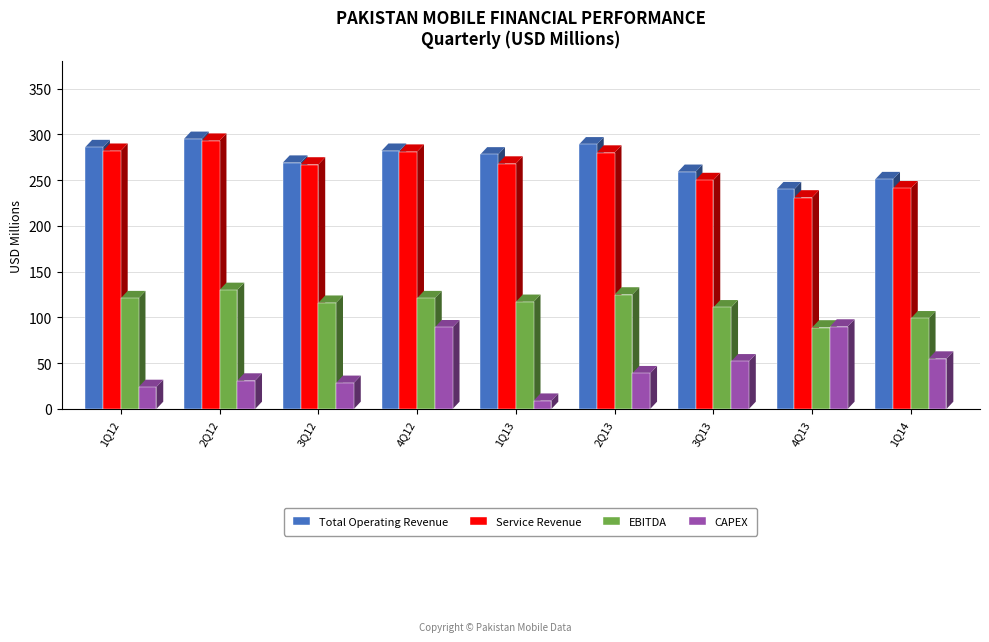

The value of EBITDA at 2Q13 is 125.0. True or false?

True